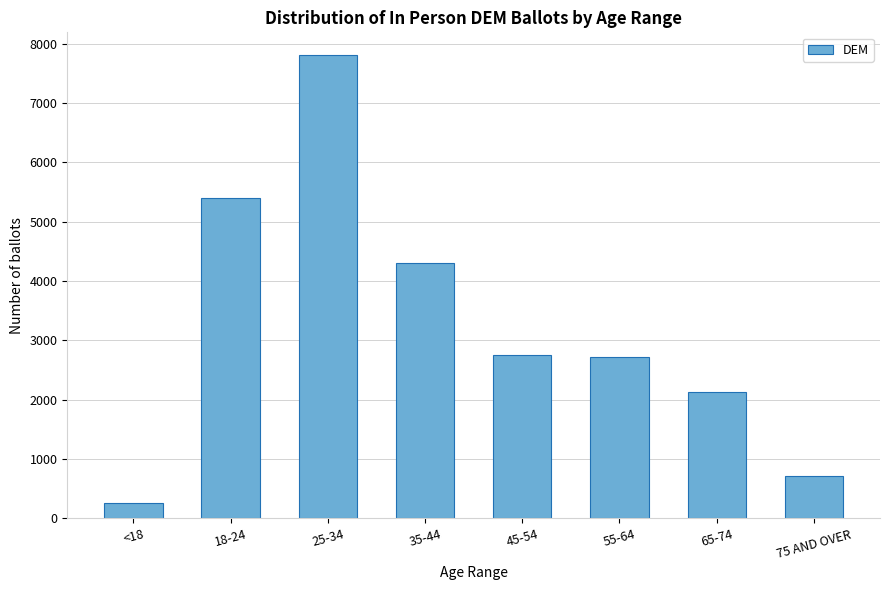

Reading right to left, extract all data points from this chart.

75 AND OVER=714	65-74=2122	55-64=2711	45-54=2759	35-44=4296	25-34=7799	18-24=5396	<18=258